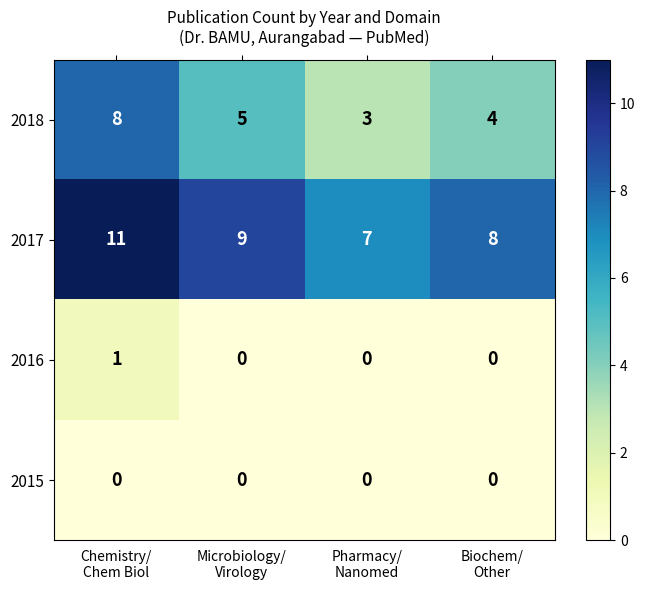

Reading left to right, extract all data points from this chart.

2018: 8	5	3	4
2017: 11	9	7	8
2016: 1	0	0	0
2015: 0	0	0	0